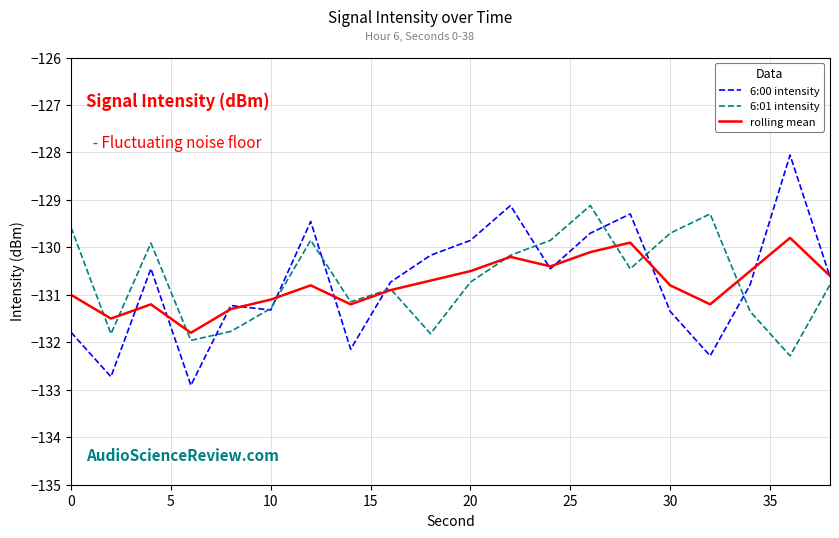

Rank the series by their maximum value, from lowest to highest.

rolling mean, 6:01 intensity, 6:00 intensity